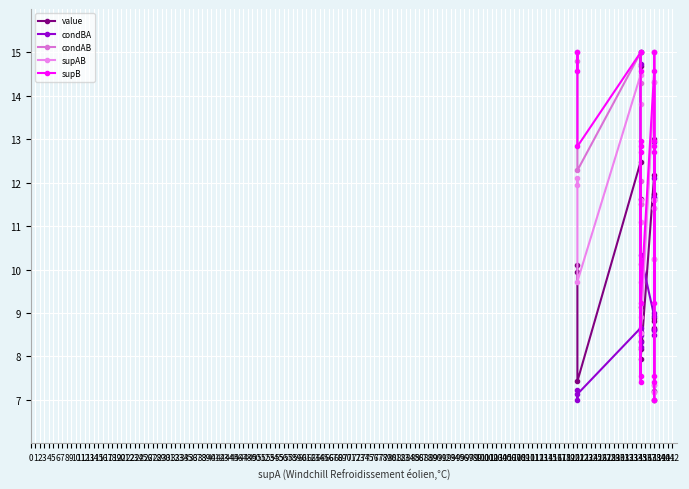

What is the difference between the highest and lowest values at 138?

5.7